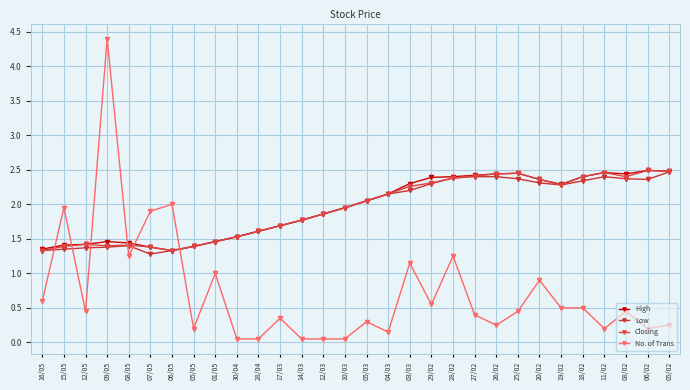

What is the difference between the Low values at 14/03 and 12/03?

0.1